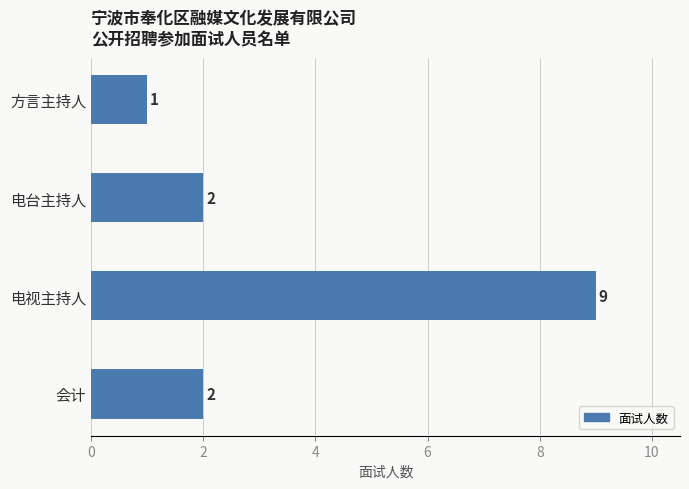

How many bars are there in total?

4